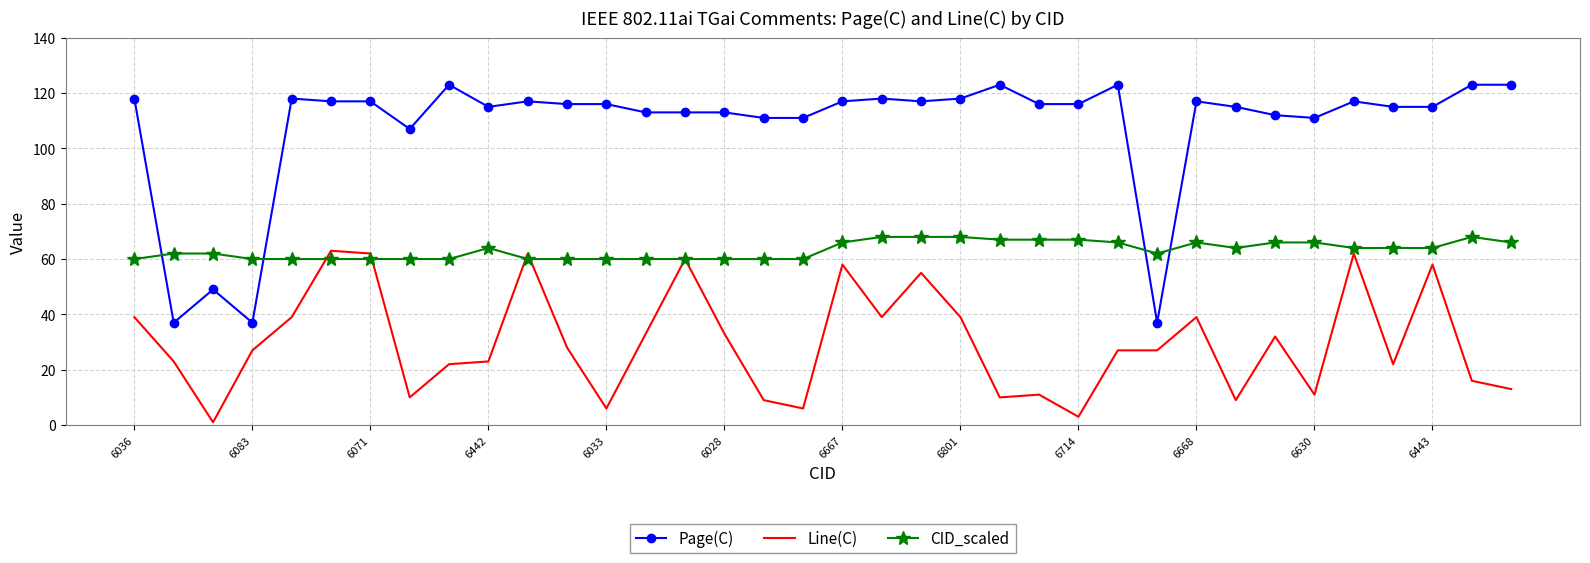

True or false: Line(C) and Page(C) cross at least once.

False